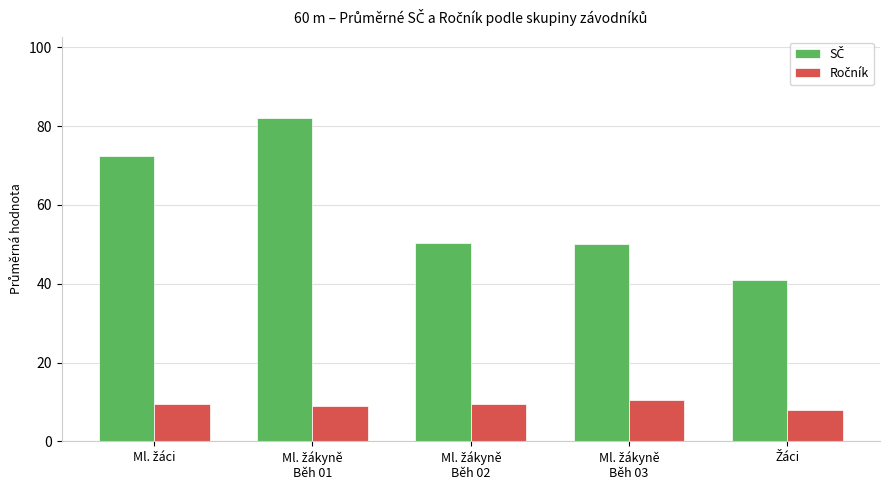

At how many categories does at least one series exceed 28?

5